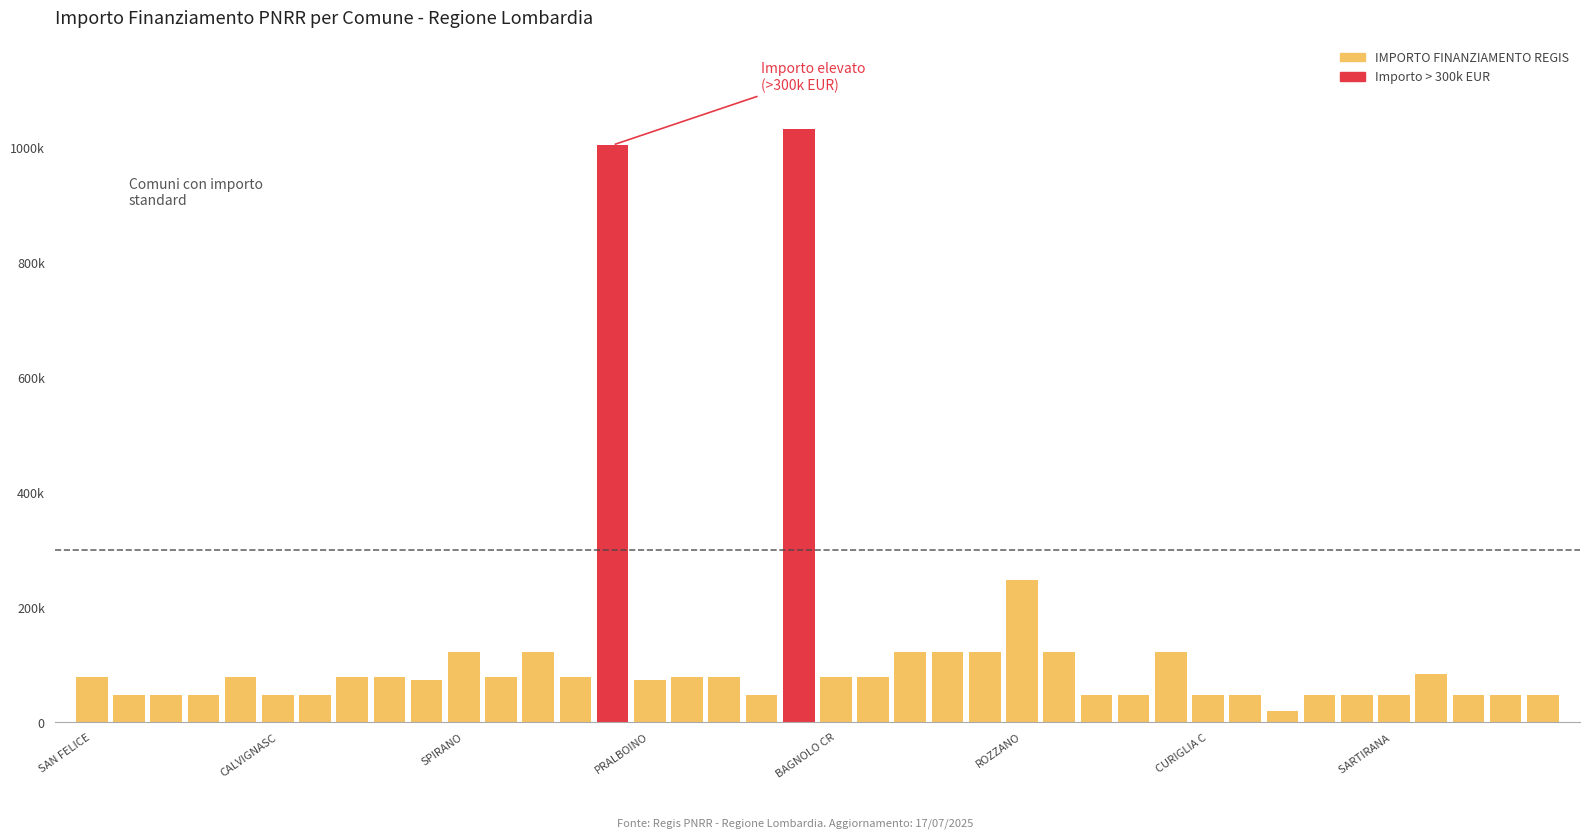

Does the chart contain any negative values?

No